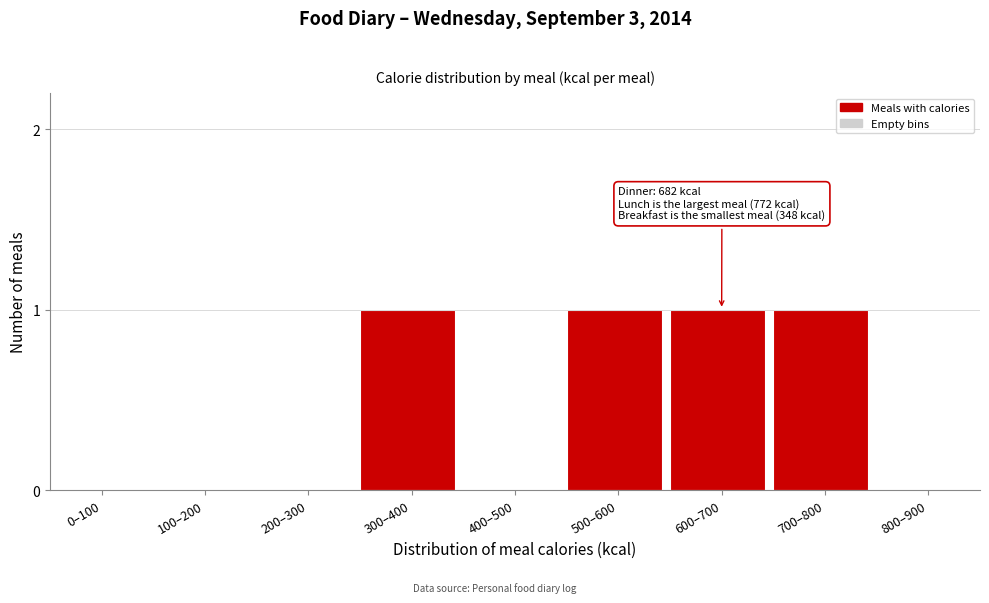

Reading left to right, what are all the values shown in this chart?

0–100=0	100–200=0	200–300=0	300–400=1	400–500=0	500–600=1	600–700=1	700–800=1	800–900=0